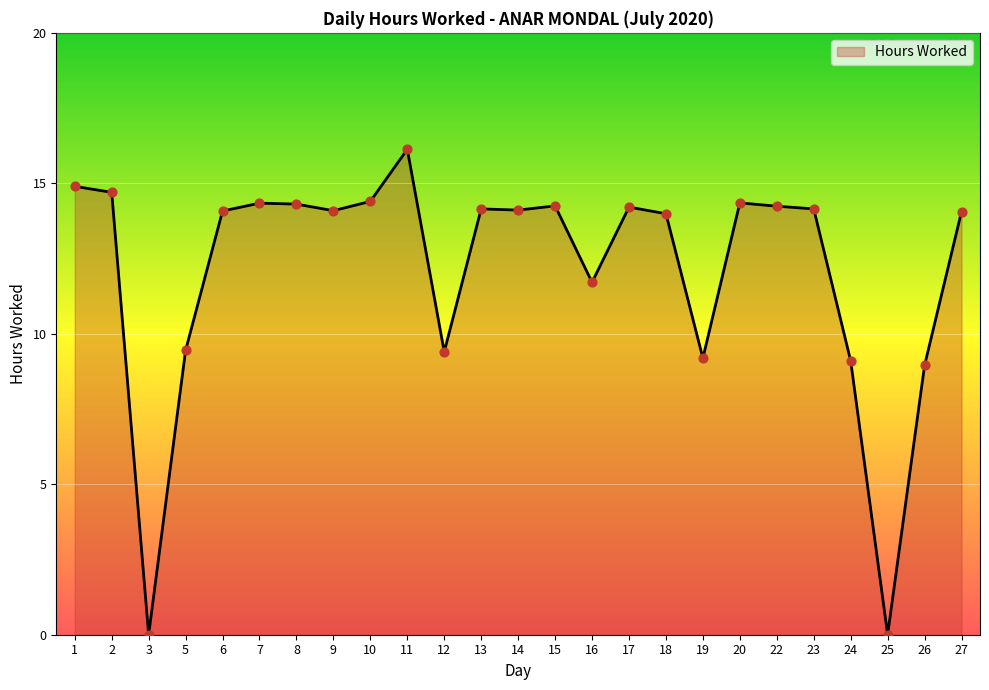

Between 20 and 5, which is larger?

20